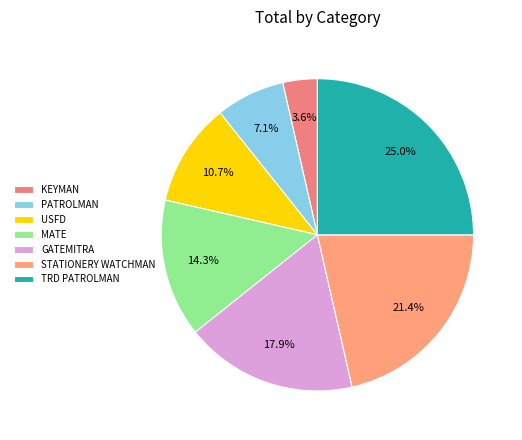

Is it true that TRD PATROLMAN is 25% of the pie?

True